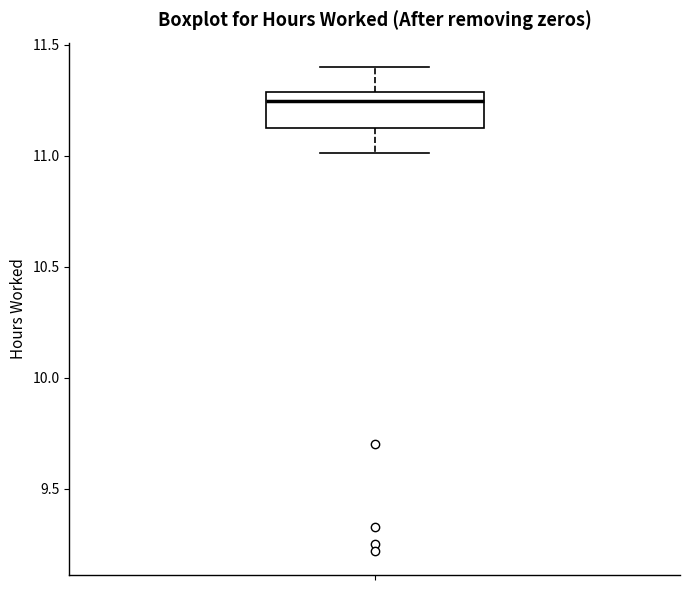

Where does the upper whisker of the box end on the y-axis? The values are not printed on the chart, so give them approximately, as read against the axis.

11.40